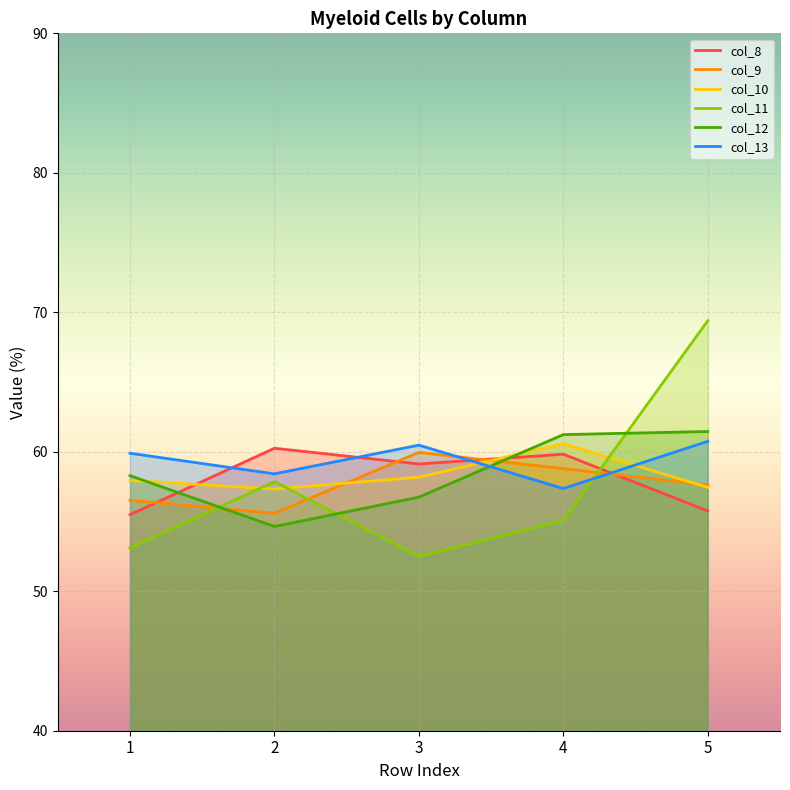

What is the sum of the col_11 values at 2 and 1?

111.0